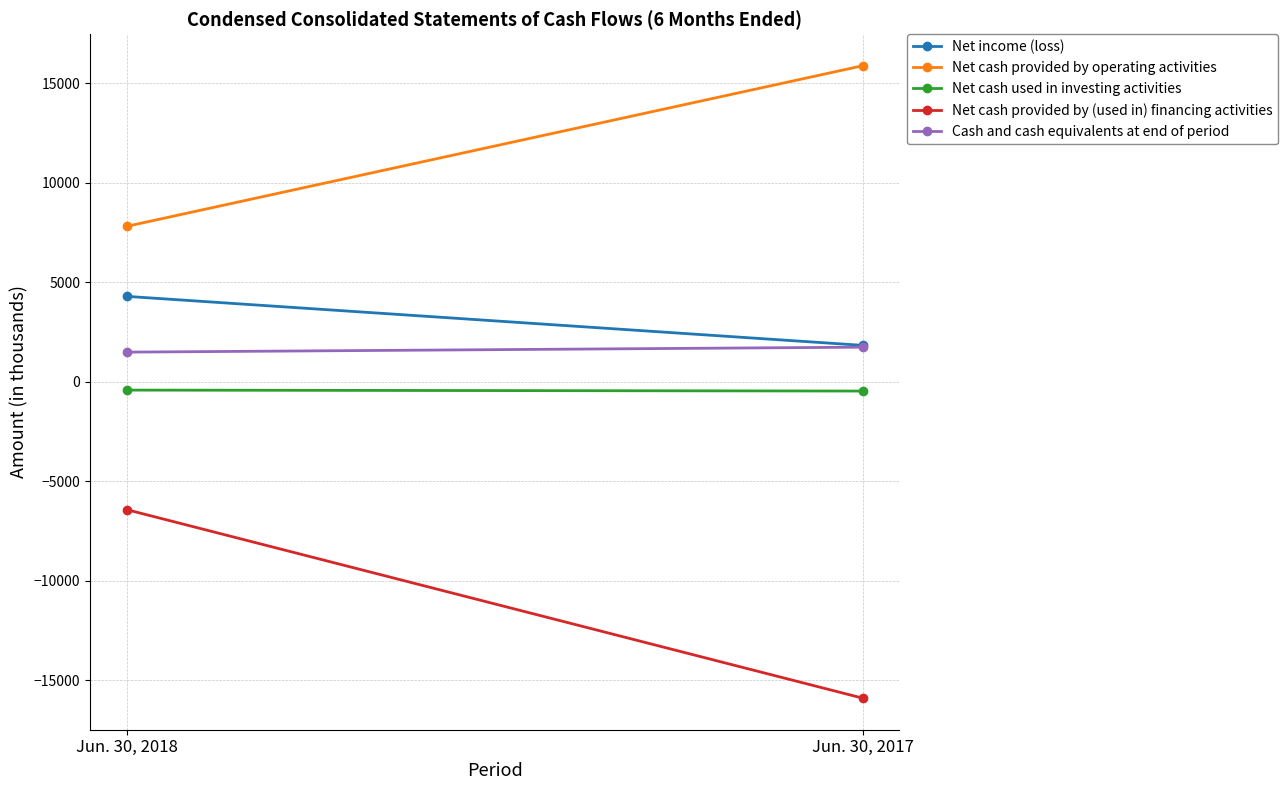

Which series has the largest total across all categories?

Net cash provided by operating activities